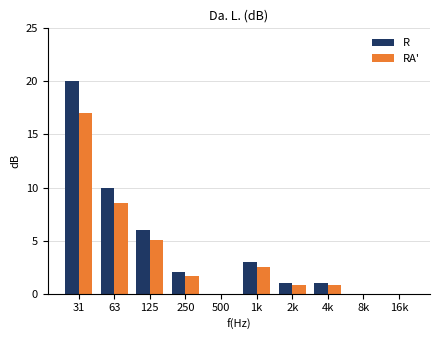

Which series changed the most between 31 and 2k?

R